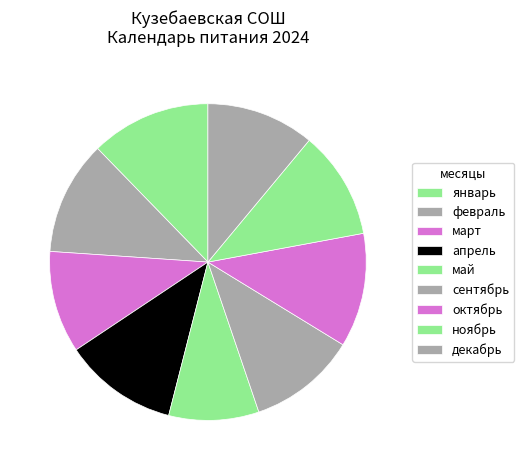

How many segments does this pie chart have?

9